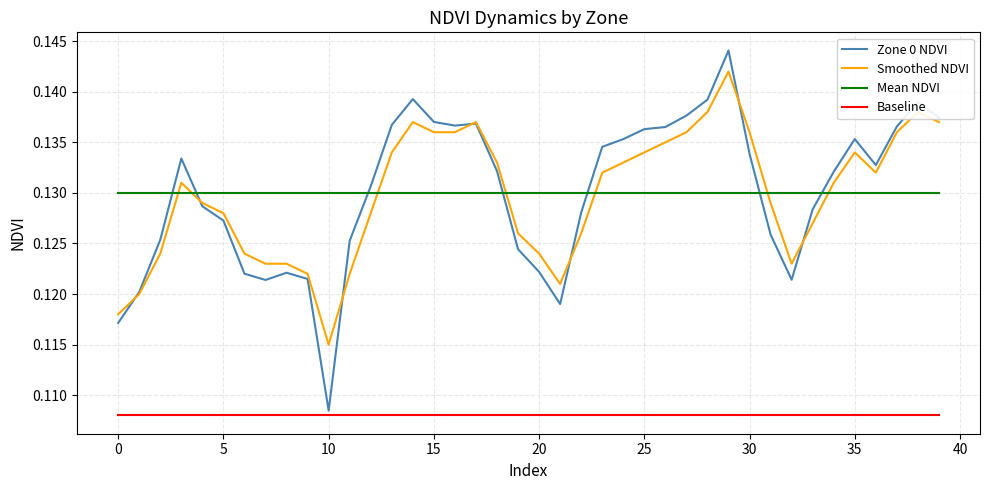

Which series has the widest spread of values?

Zone 0 NDVI